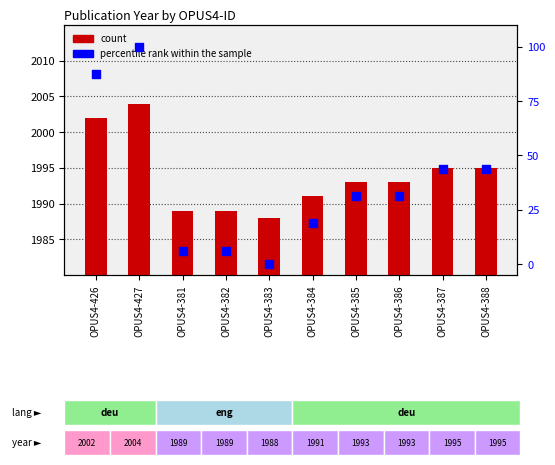

What is the total value across all series at OPUS4-381?

1995.2